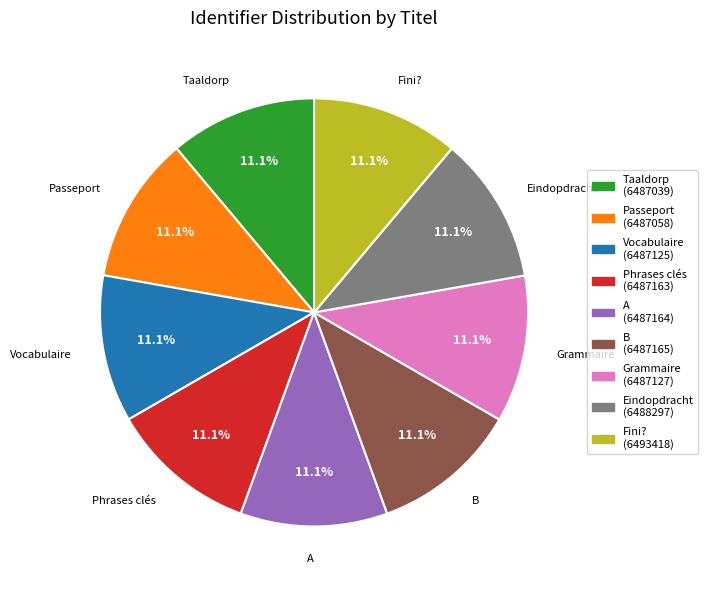

Approximately how many times larger is the value at Grammaire compared to Taaldorp?

1.0